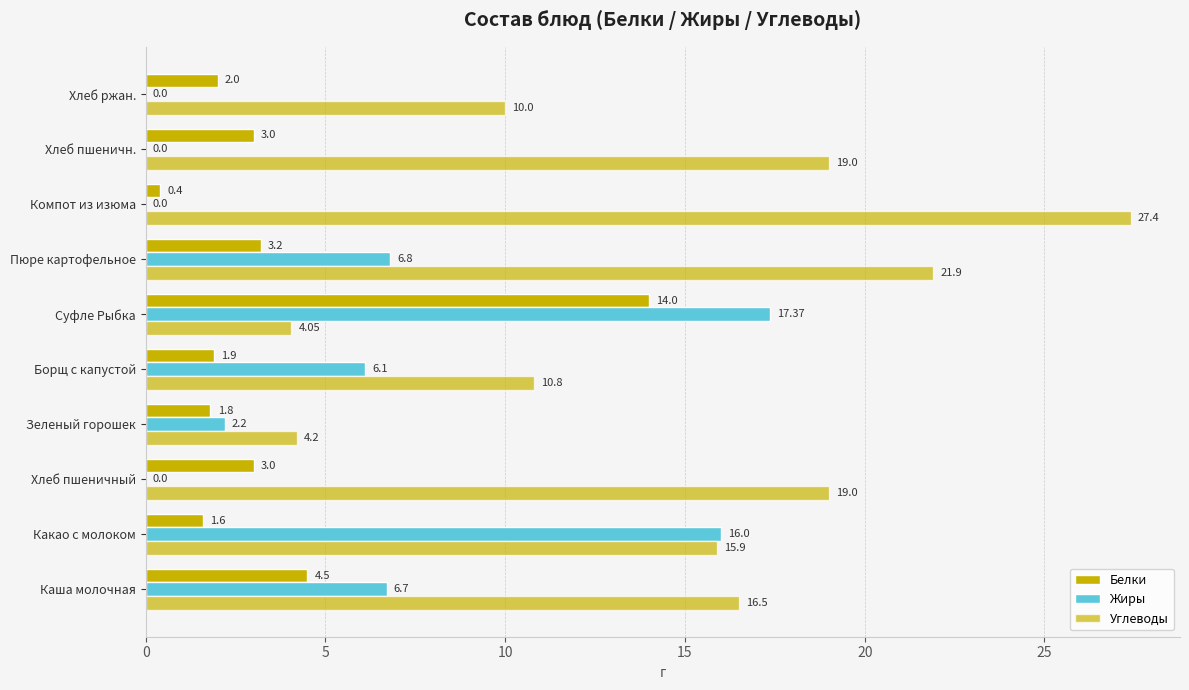

How many distinct data groups are displayed?

3